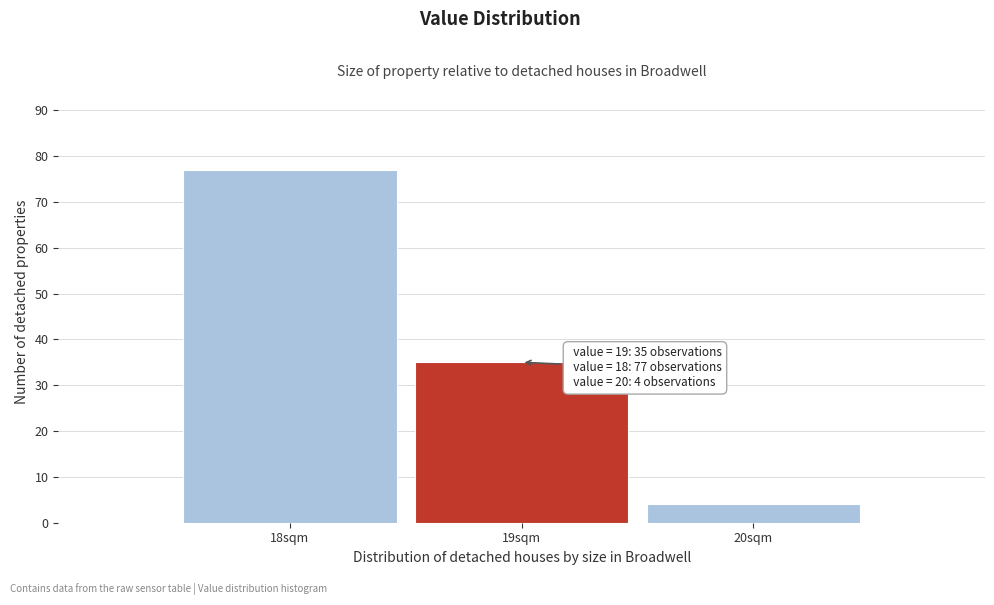

Which range on the x-axis has the tallest bar?

17.5 to 18.5